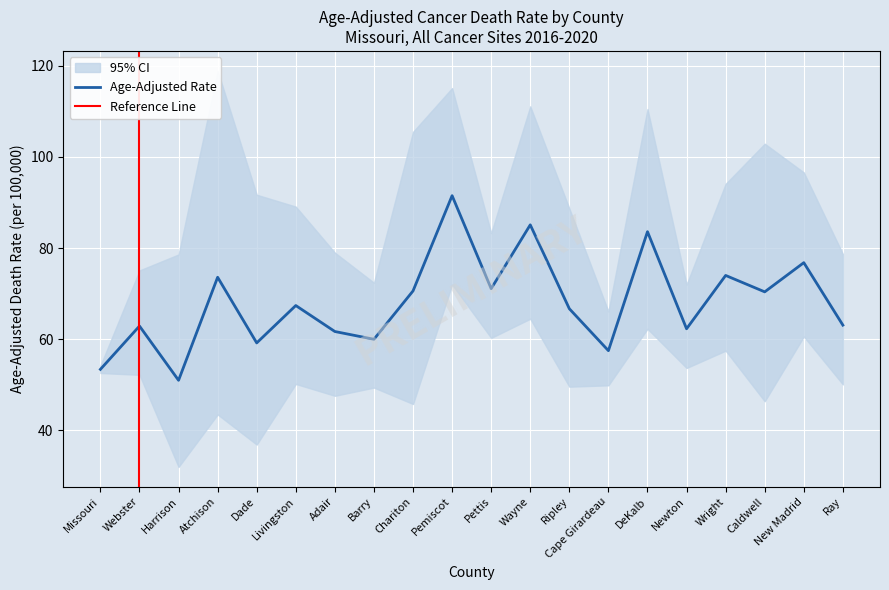

List the series in order of their overall mean, highest first.

Upper CI, Age-Adjusted Death Rate, Lower CI